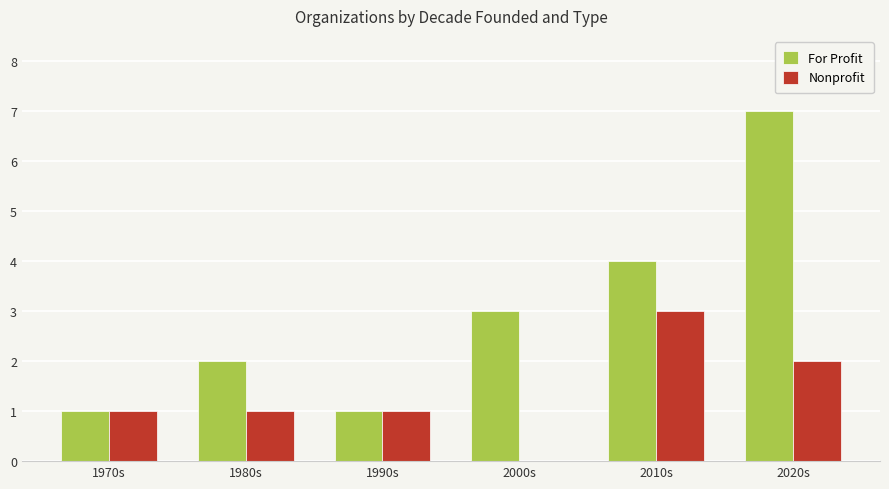

What is the maximum value shown in the chart?

7